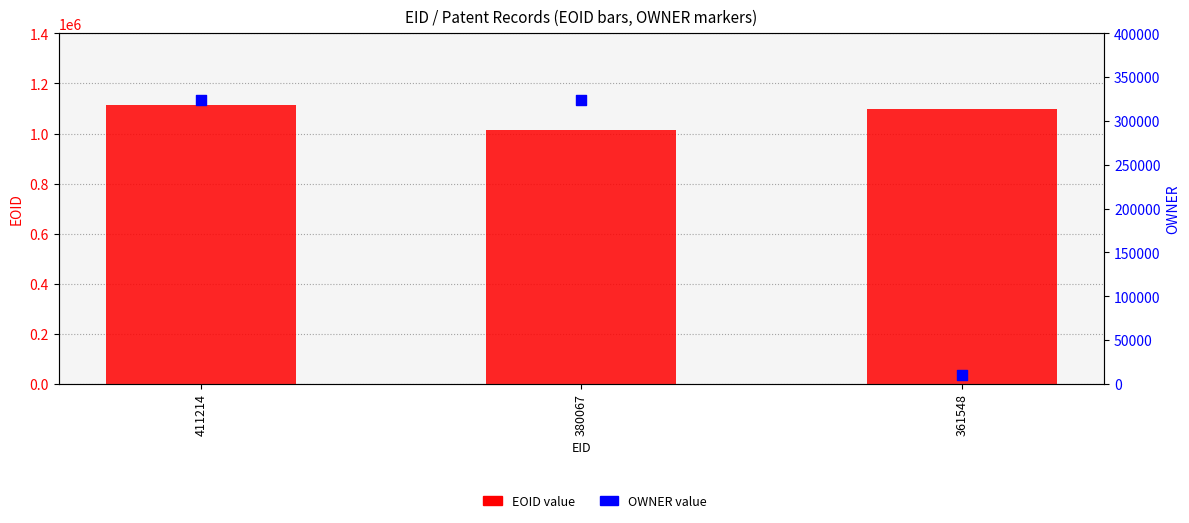

Is the value of OWNER value at 380067 greater than the value of EOID value at 411214?

No